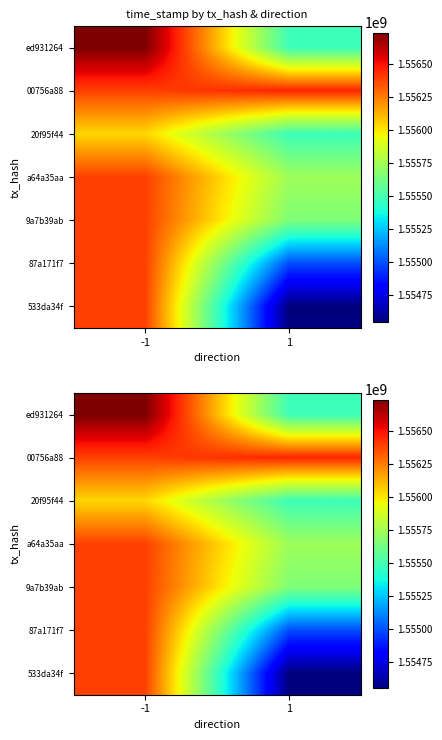

Is the value of 87a171f7 at -1 greater than the value of 20f95f44 at -1?

Yes